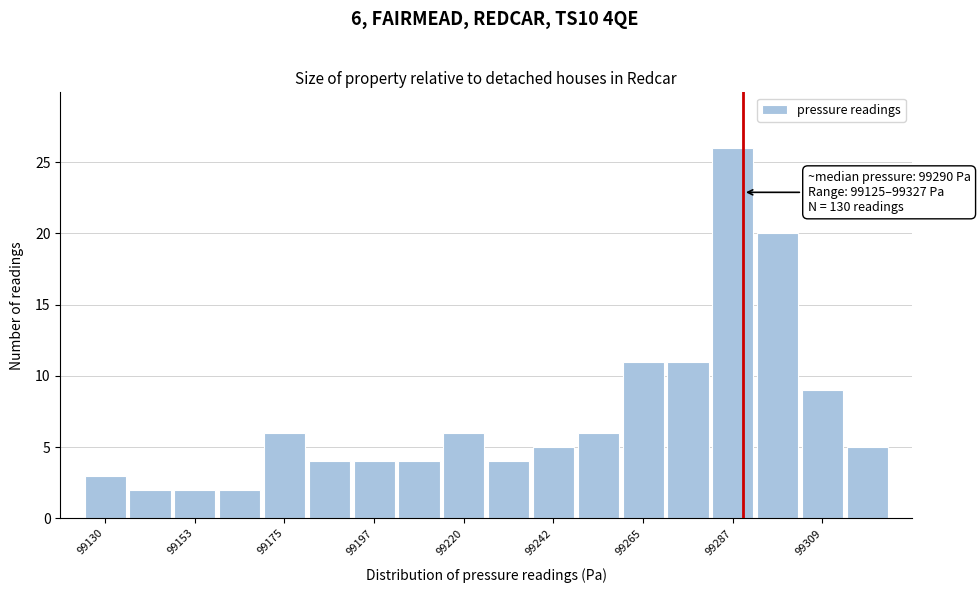

Around what value on the x-axis is the tallest bar? Give the approximate position of its centre, as read against the axis.

99285